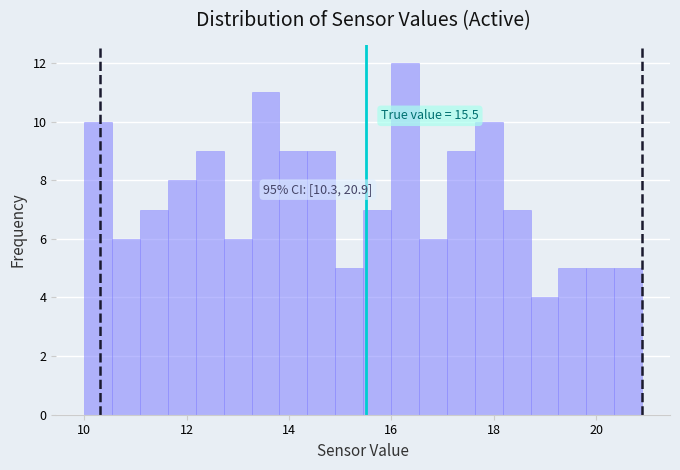

Around what value on the x-axis is the tallest bar? Give the approximate position of its centre, as read against the axis.

16.2